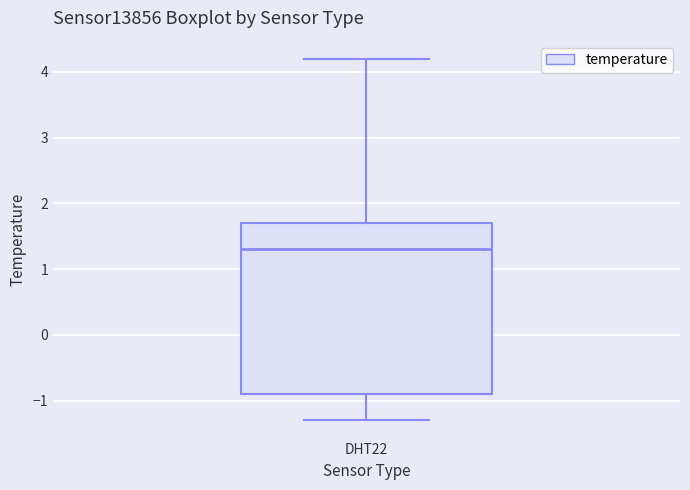

Read this box plot against the y-axis: the position of the median line, the range covered by the box, and the ends of both whiskers. The values are not printed on the chart, so give them approximately, as read against the axis.

median 1.3, box -0.9 to 1.7, whiskers -1.3 to 4.2